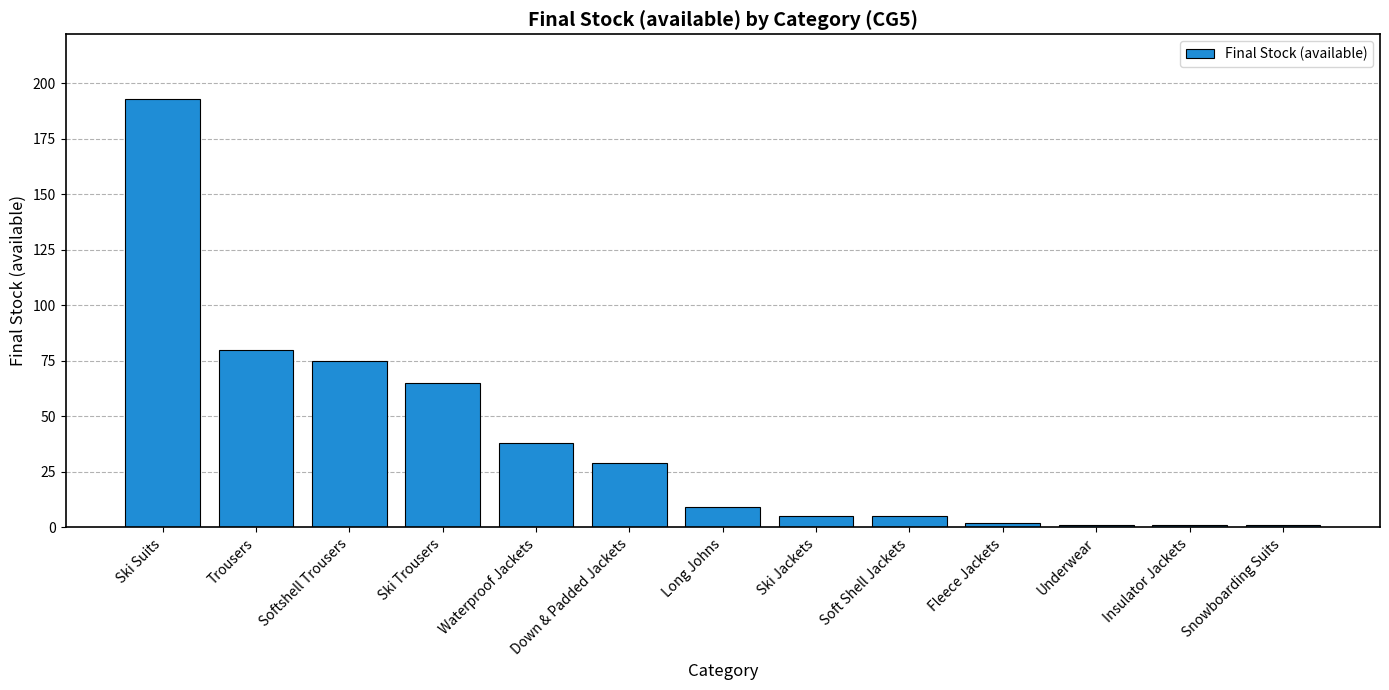

What is the difference between the maximum and minimum values?

192